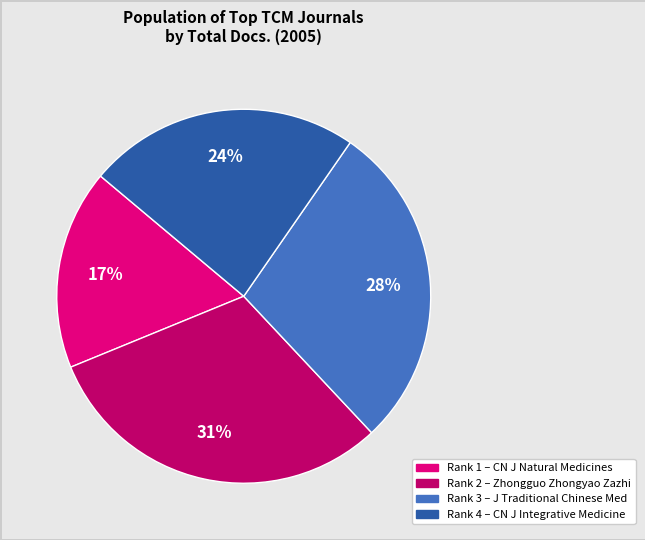

Is there a majority slice in this chart?

No